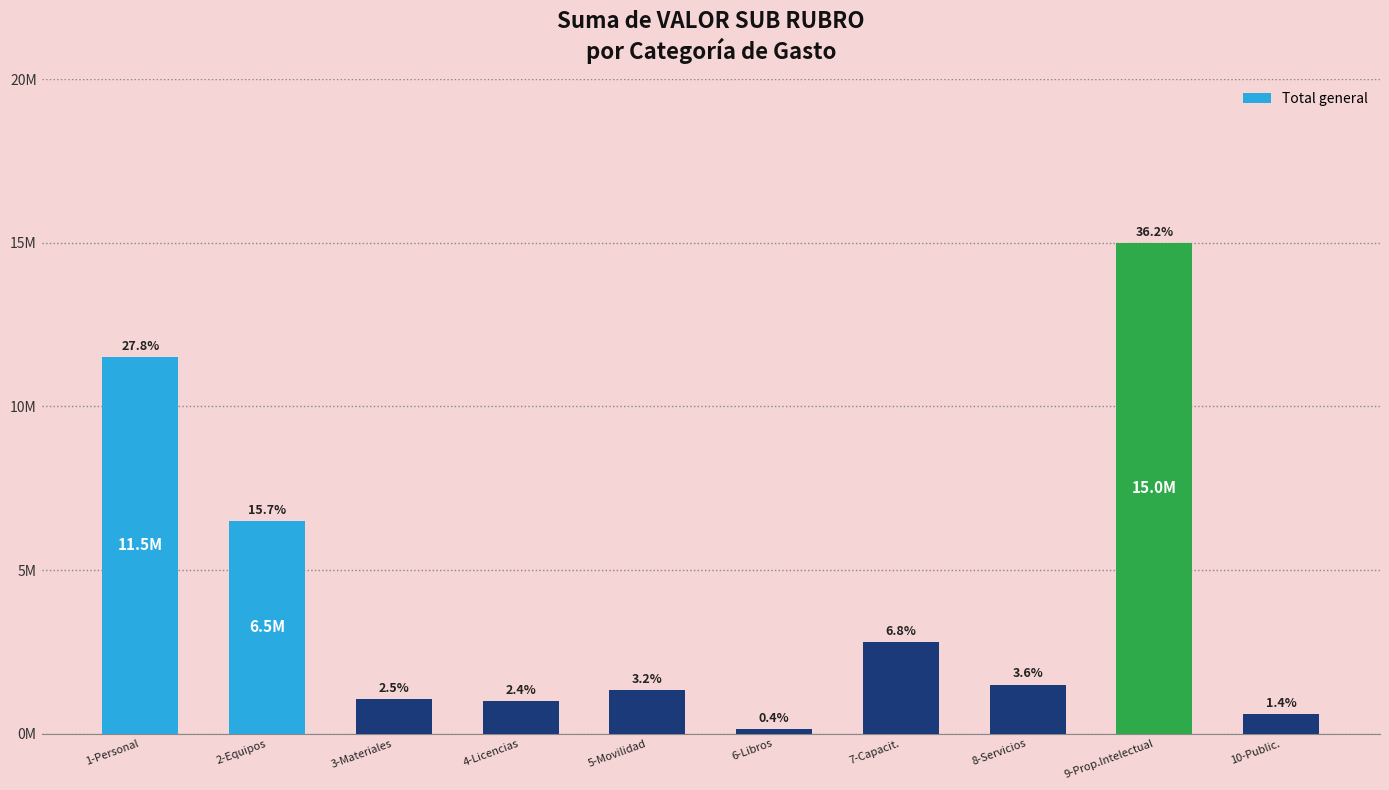

What position from the left is 6-Libros?

6